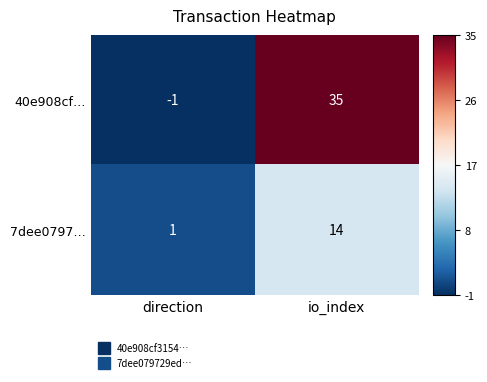

At direction, list the series in order from largest to smallest.

7dee0797…, 40e908cf…